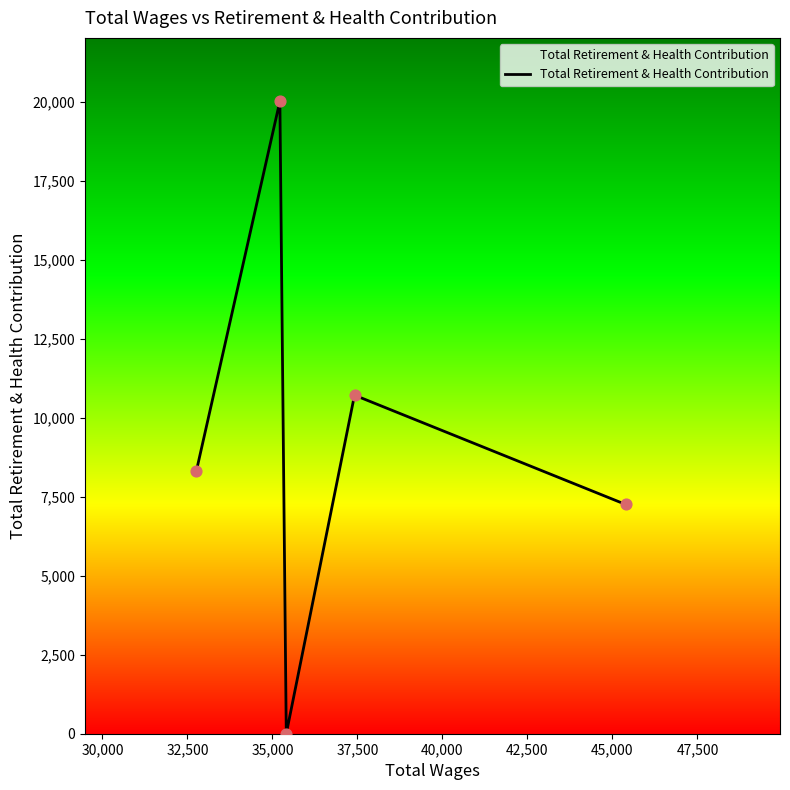

What is the sum of all values?

46314